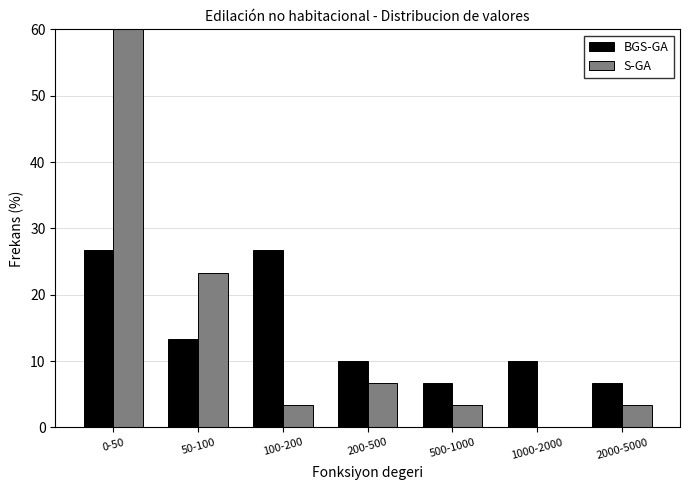

Reading right to left, list all the values displayed in this chart.

BGS-GA: 2000-5000=6.7	1000-2000=10.0	500-1000=6.7	200-500=10.0	100-200=26.7	50-100=13.3	0-50=26.7
S-GA: 2000-5000=3.3	1000-2000=0.0	500-1000=3.3	200-500=6.7	100-200=3.3	50-100=23.3	0-50=60.0